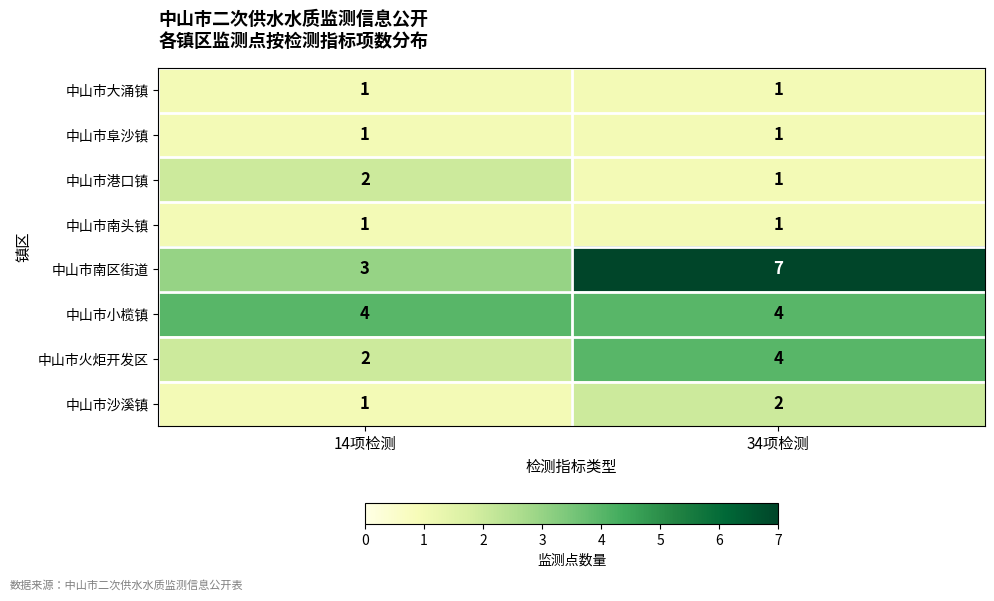

Is it true that 中山市南头镇 equals 1 at 14项检测?

True